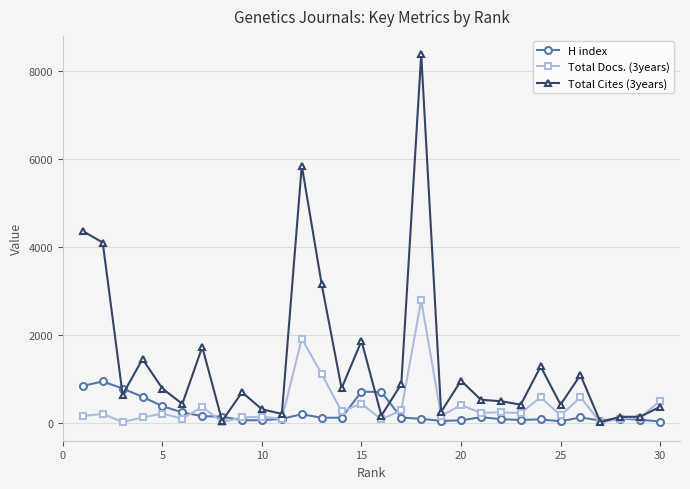

What is the greatest value displayed?

8381